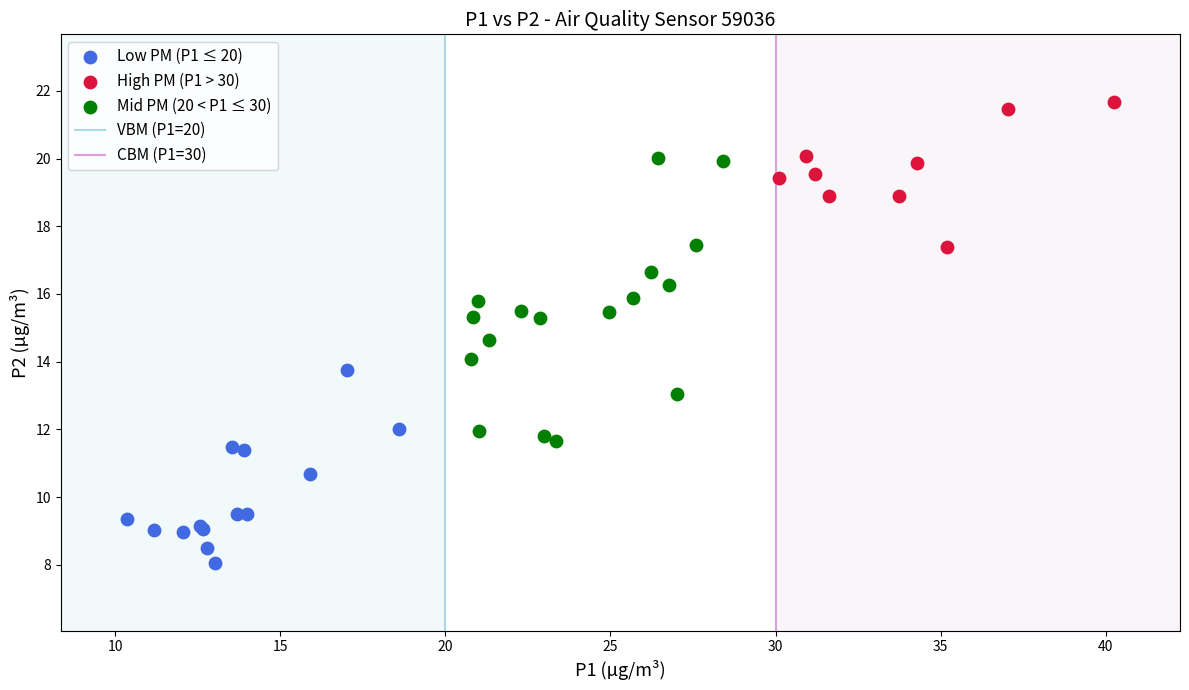

Which series contains the lowest Y value?

Low PM (P1 ≤ 20)